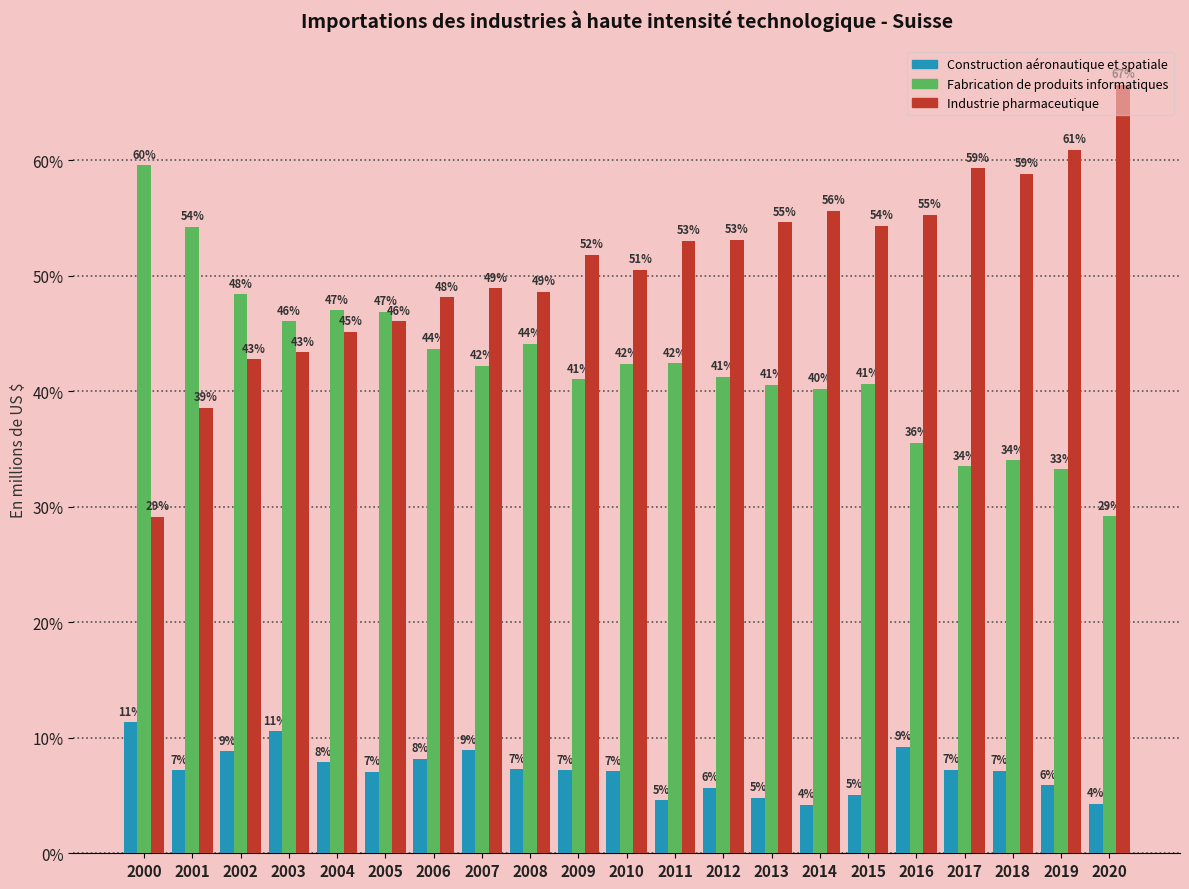

Which series has the largest range (max minus min)?

Industrie pharmaceutique